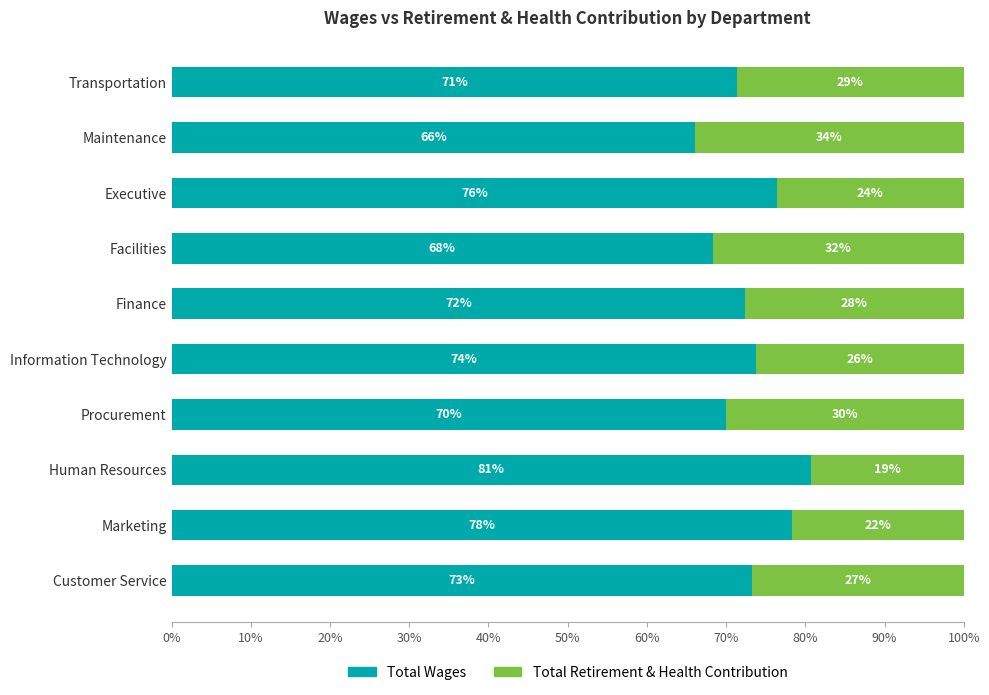

What are all the series names shown in the legend?

Total Wages, Total Retirement & Health Contribution